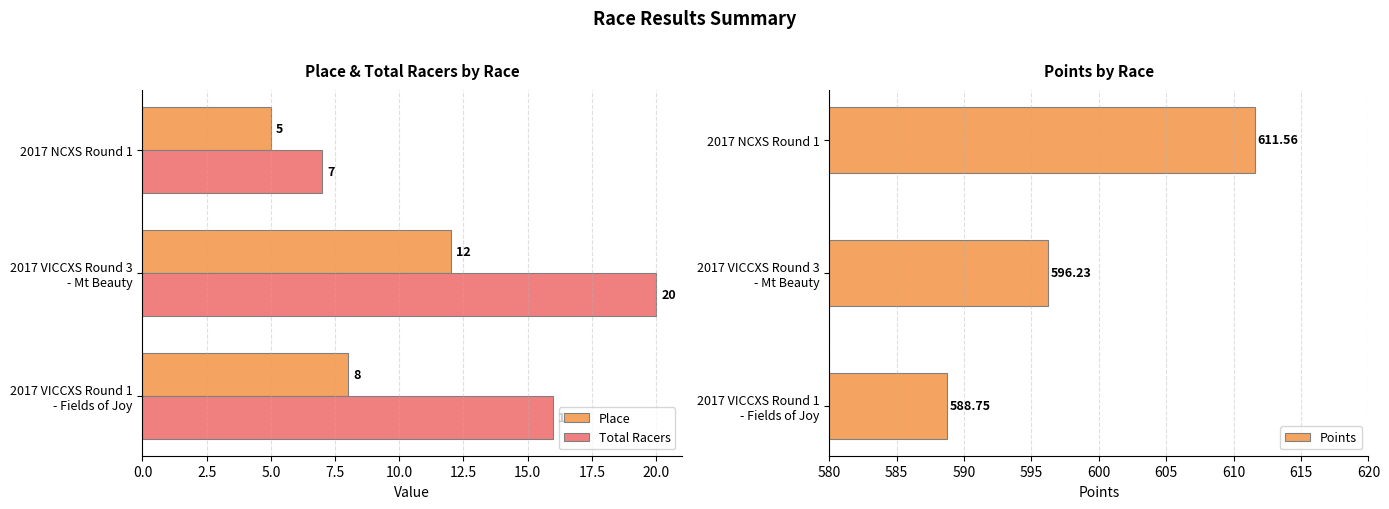

How many data points in Total Racers are above 16?

1